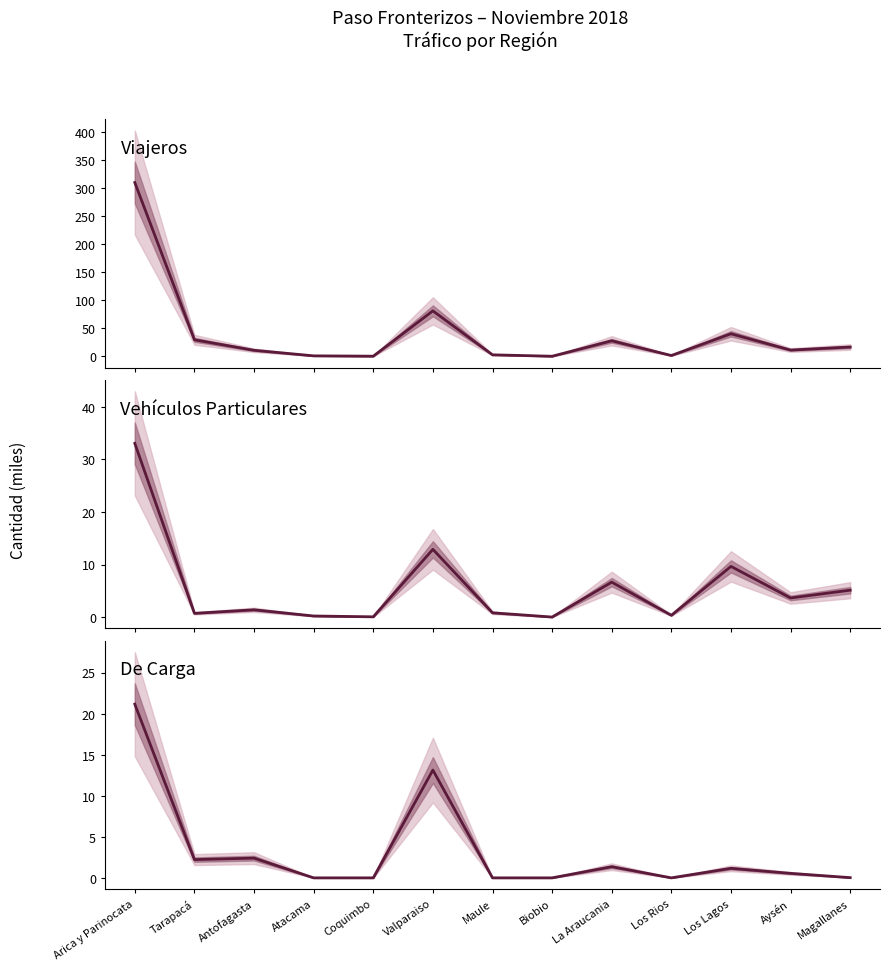

How many interior local peaks does the Viajeros series have?

3